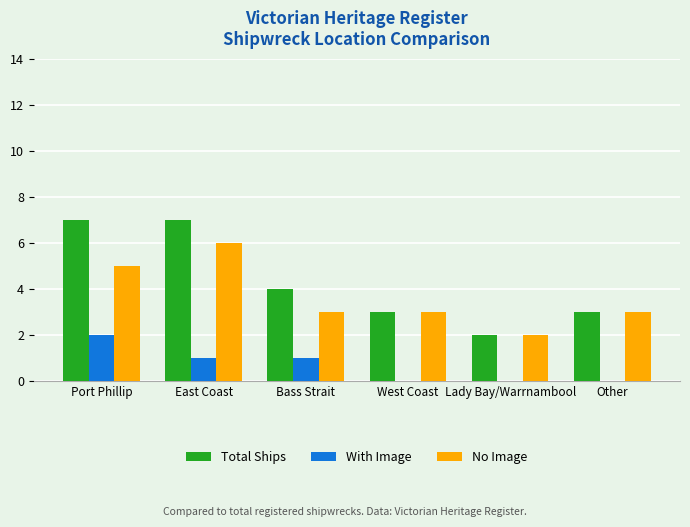

Reading left to right, list all the values displayed in this chart.

Total Ships: 7	7	4	3	2	3
With Image: 2	1	1	0	0	0
No Image: 5	6	3	3	2	3